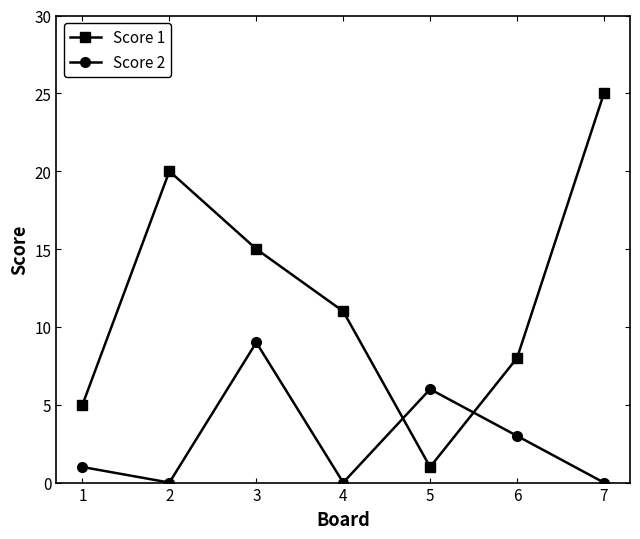

What is the difference between the highest and lowest values at 3?

6